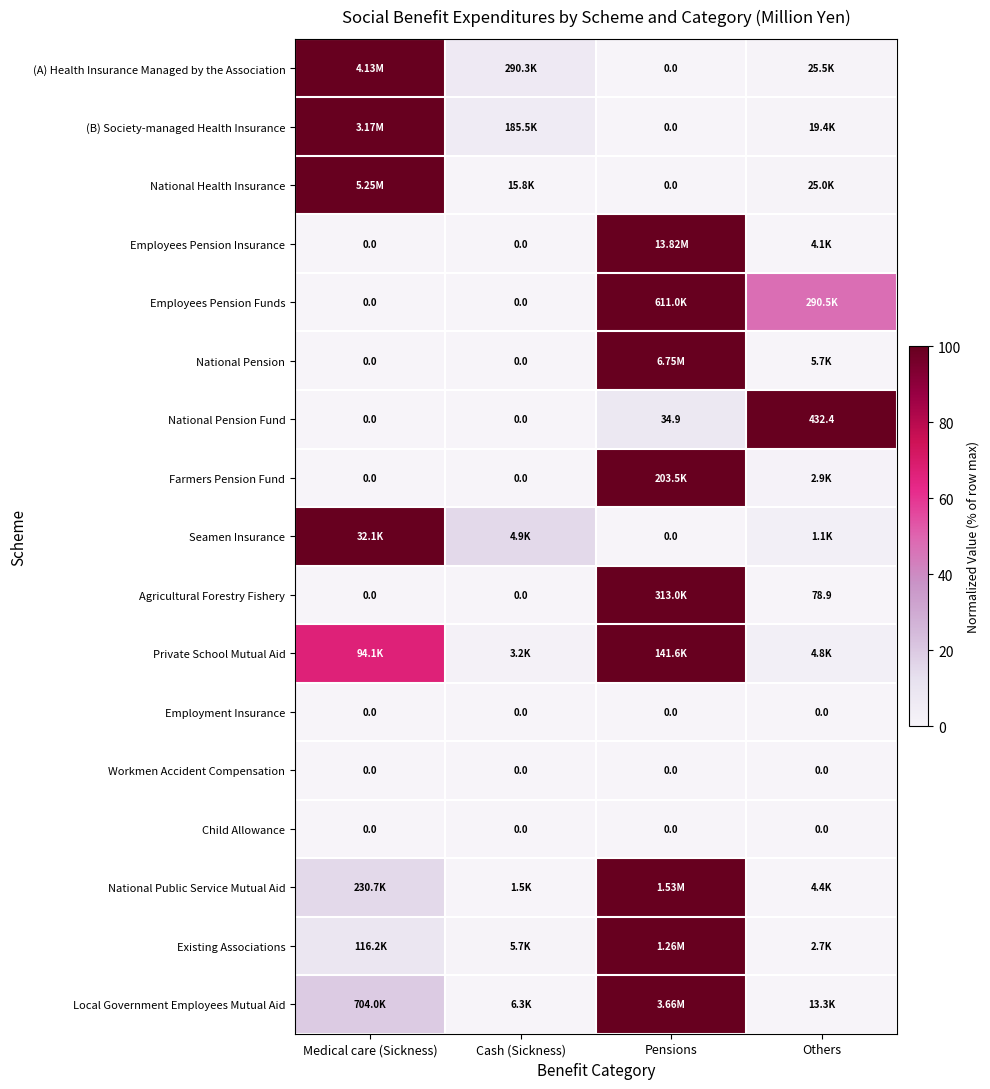

Is the value of Existing Associations at Pensions greater than the value of National Public Service Mutual Aid at Cash (Sickness)?

Yes